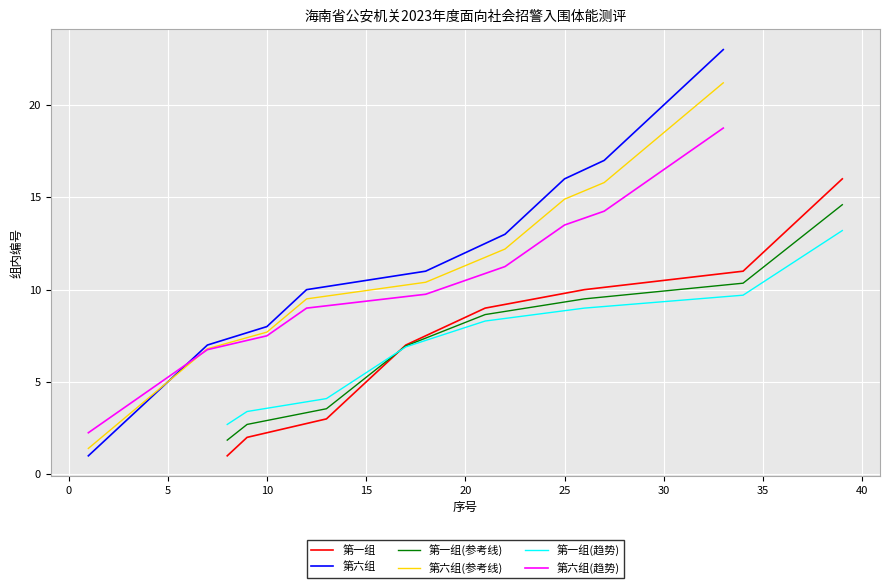

At how many categories does at least one series exceed 5?

15